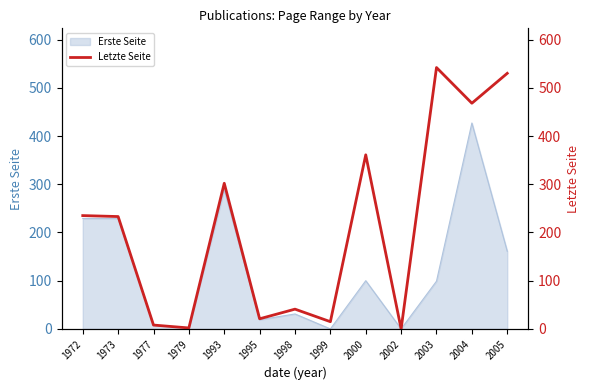

What is the sum of all values?

2758